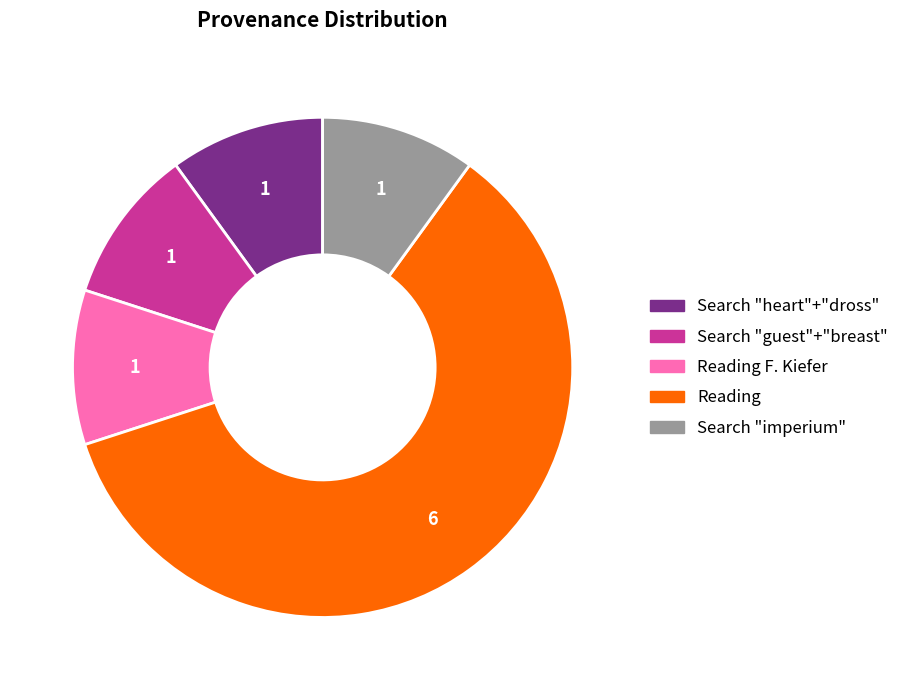

Is there a majority slice in this chart?

Yes